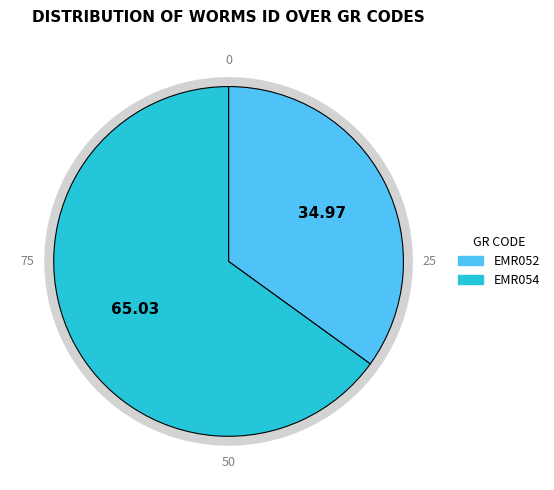

To the nearest percent, what portion does EMR052 represent?

35%